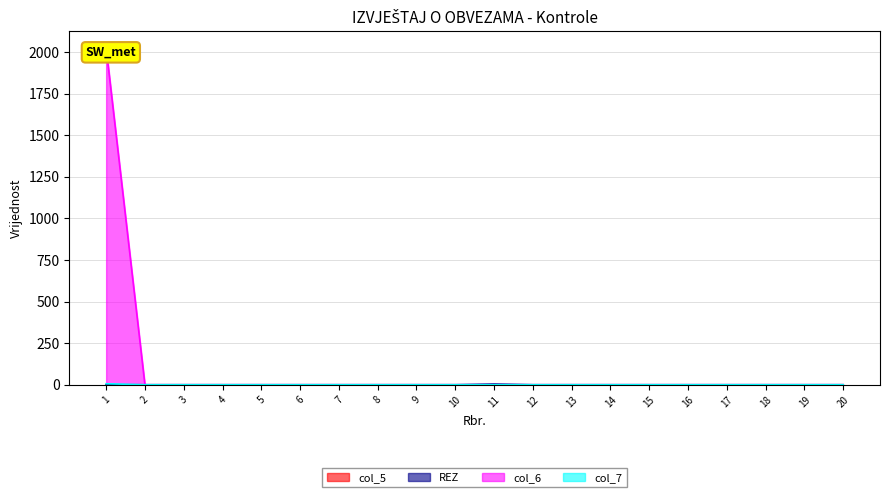

True or false: REZ and col_6 intersect in this chart.

False